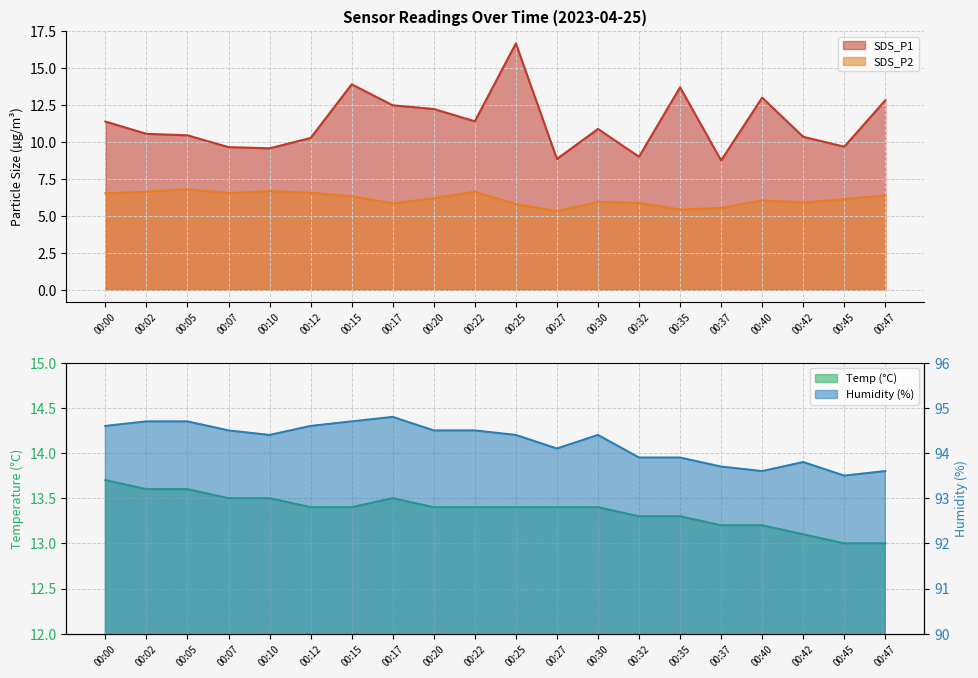

Is it true that SDS_P2 equals 6.0 at 00:40?

True